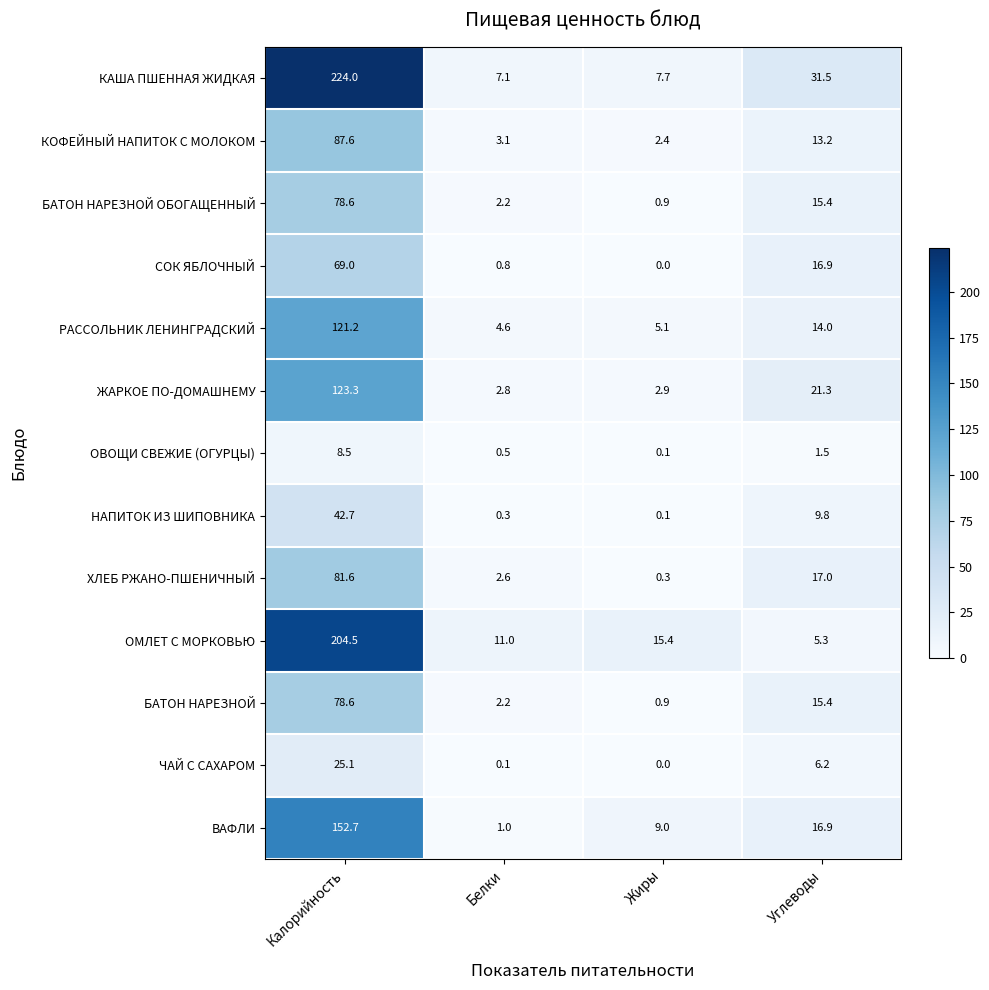

List the labels in order of ХЛЕБ РЖАНО-ПШЕНИЧНЫЙ value, smallest first.

Жиры, Белки, Углеводы, Калорийность